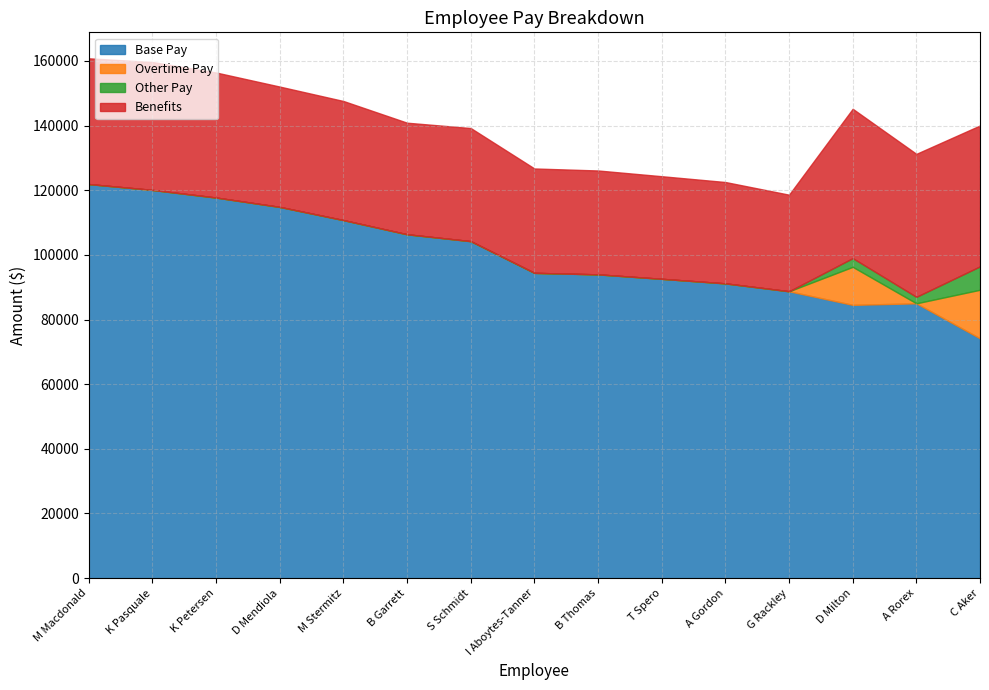

Rank the categories by Other Pay value from lowest to highest.

M Macdonald, K Pasquale, K Petersen, D Mendiola, M Stermitz, B Garrett, S Schmidt, I Aboytes-Tanner, B Thomas, T Spero, A Gordon, G Rackley, A Rorex, D Milton, C Aker